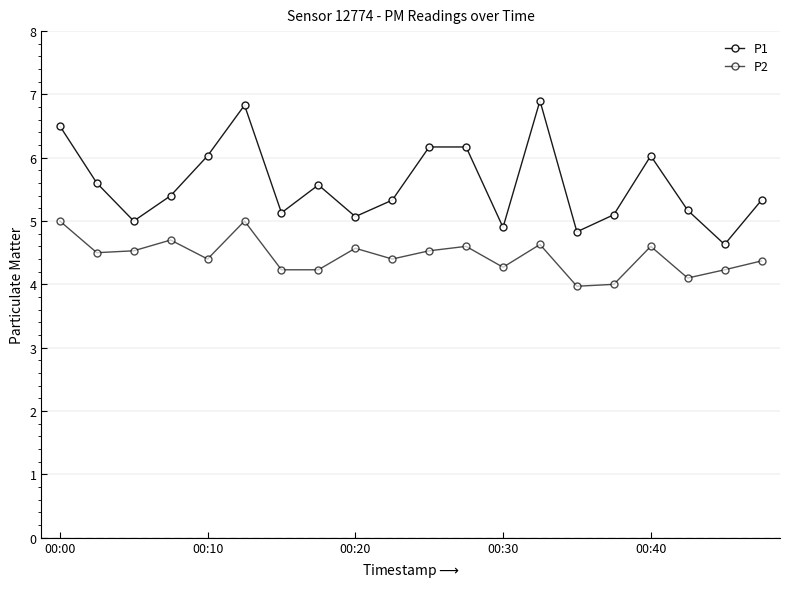

Reading left to right, list all the values displayed in this chart.

P1: 6.5	5.6	5.0	5.4	6.0	6.8	5.1	5.6	5.1	5.3	6.2	6.2	4.9	6.9	4.8	5.1	6.0	5.2	4.6	5.3
P2: 5.0	4.5	4.5	4.7	4.4	5.0	4.2	4.2	4.6	4.4	4.5	4.6	4.3	4.6	4.0	4.0	4.6	4.1	4.2	4.4